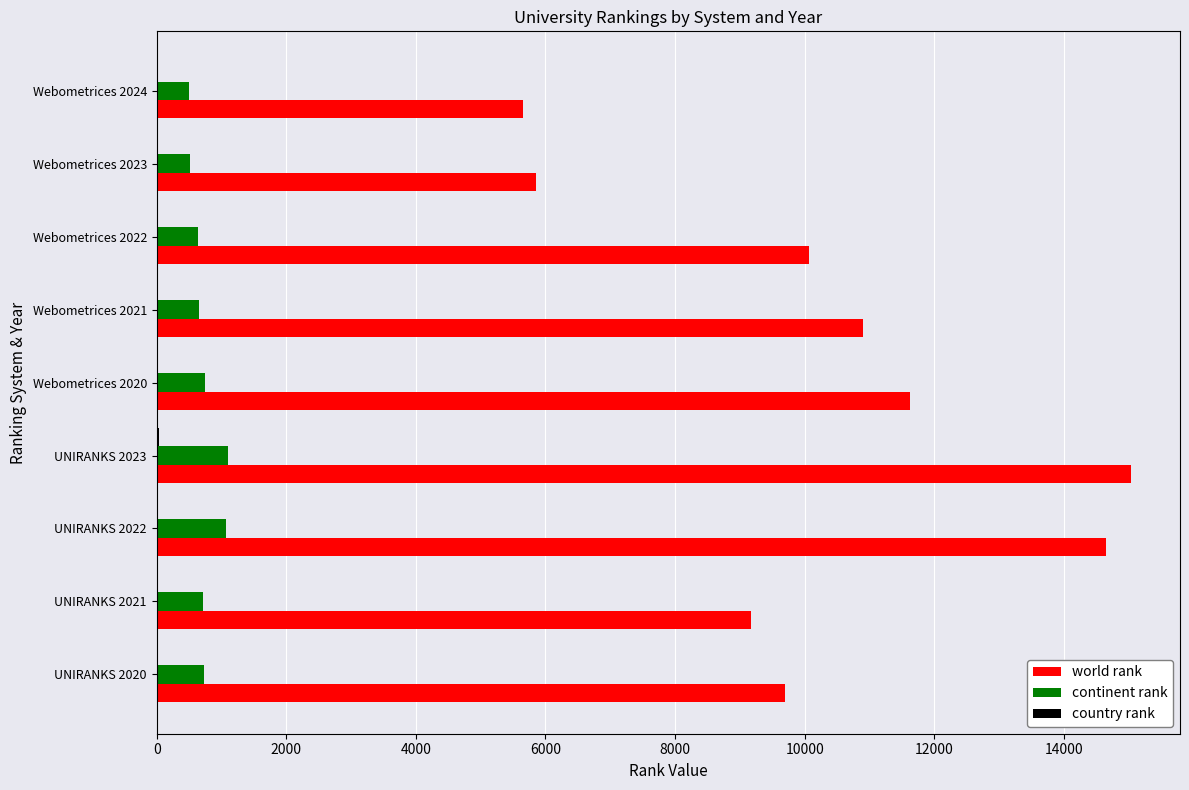

Which series has the largest total across all categories?

world rank